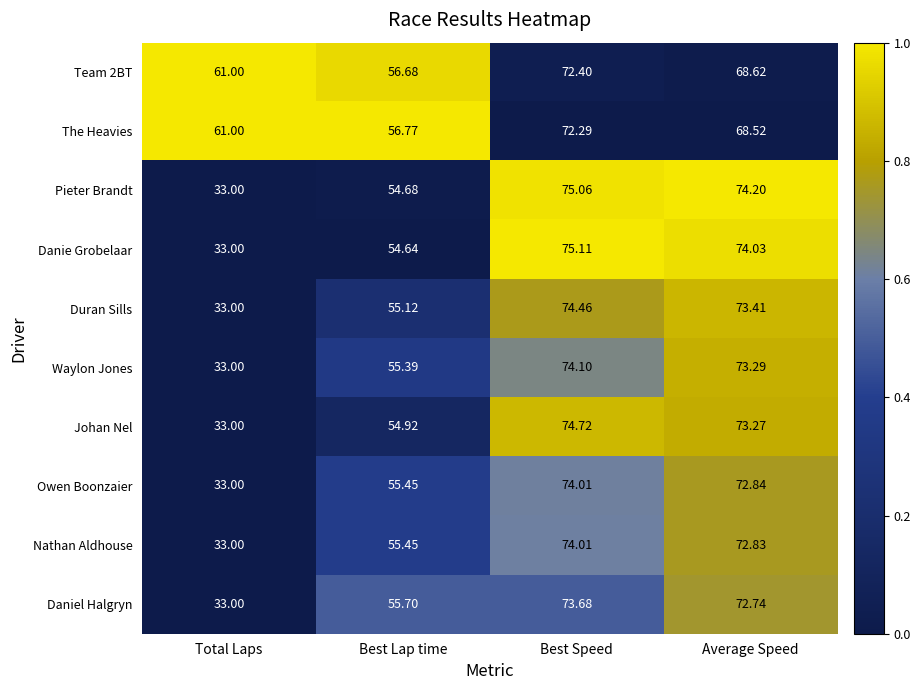

What is the greatest value displayed?

75.1